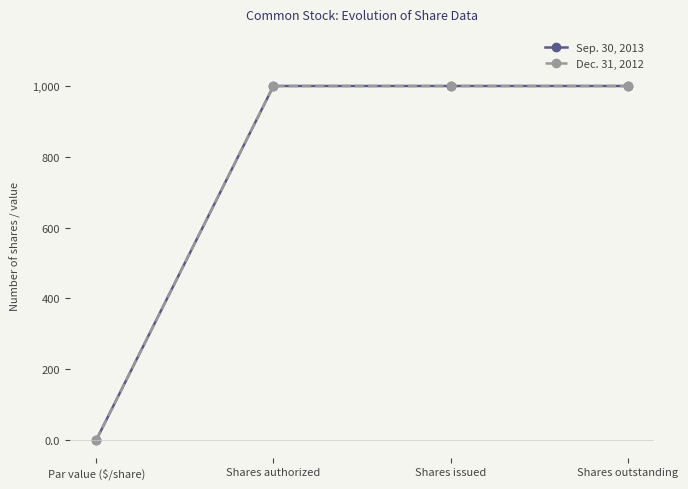

The Dec. 31, 2012 series shows 2 at Par value ($/share). True or false?

False